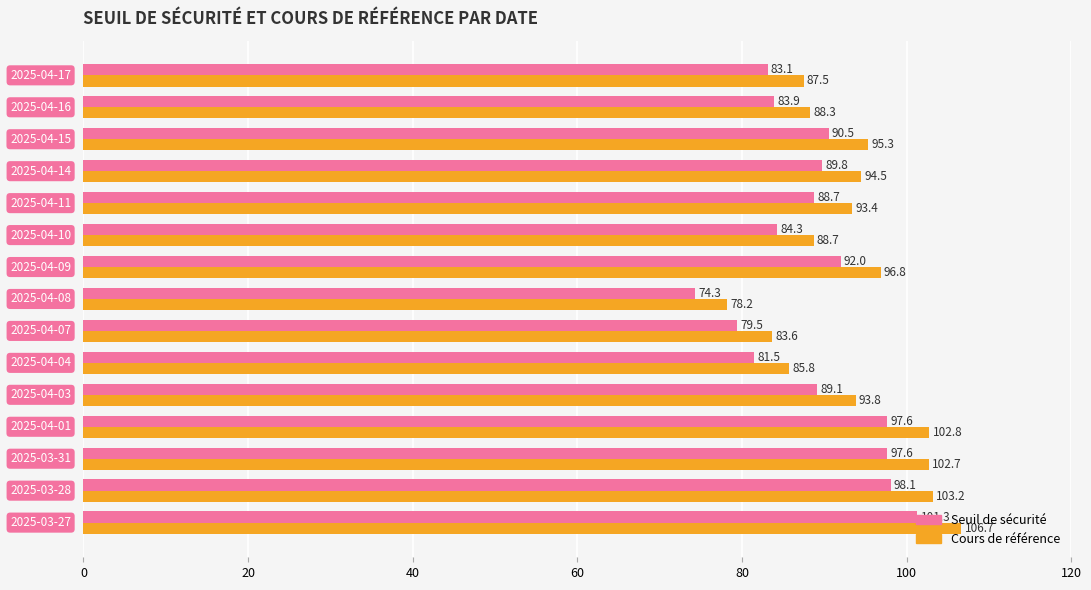

Rank the series by their maximum value, from lowest to highest.

Seuil de sécurité, Cours de référence